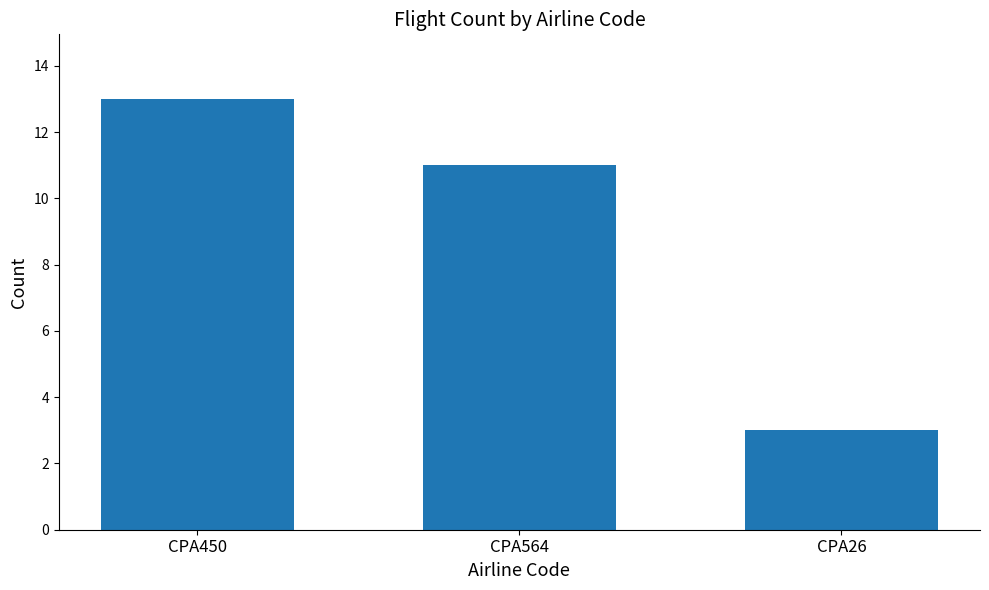

What is the label of the 2nd bar from the right?

CPA564